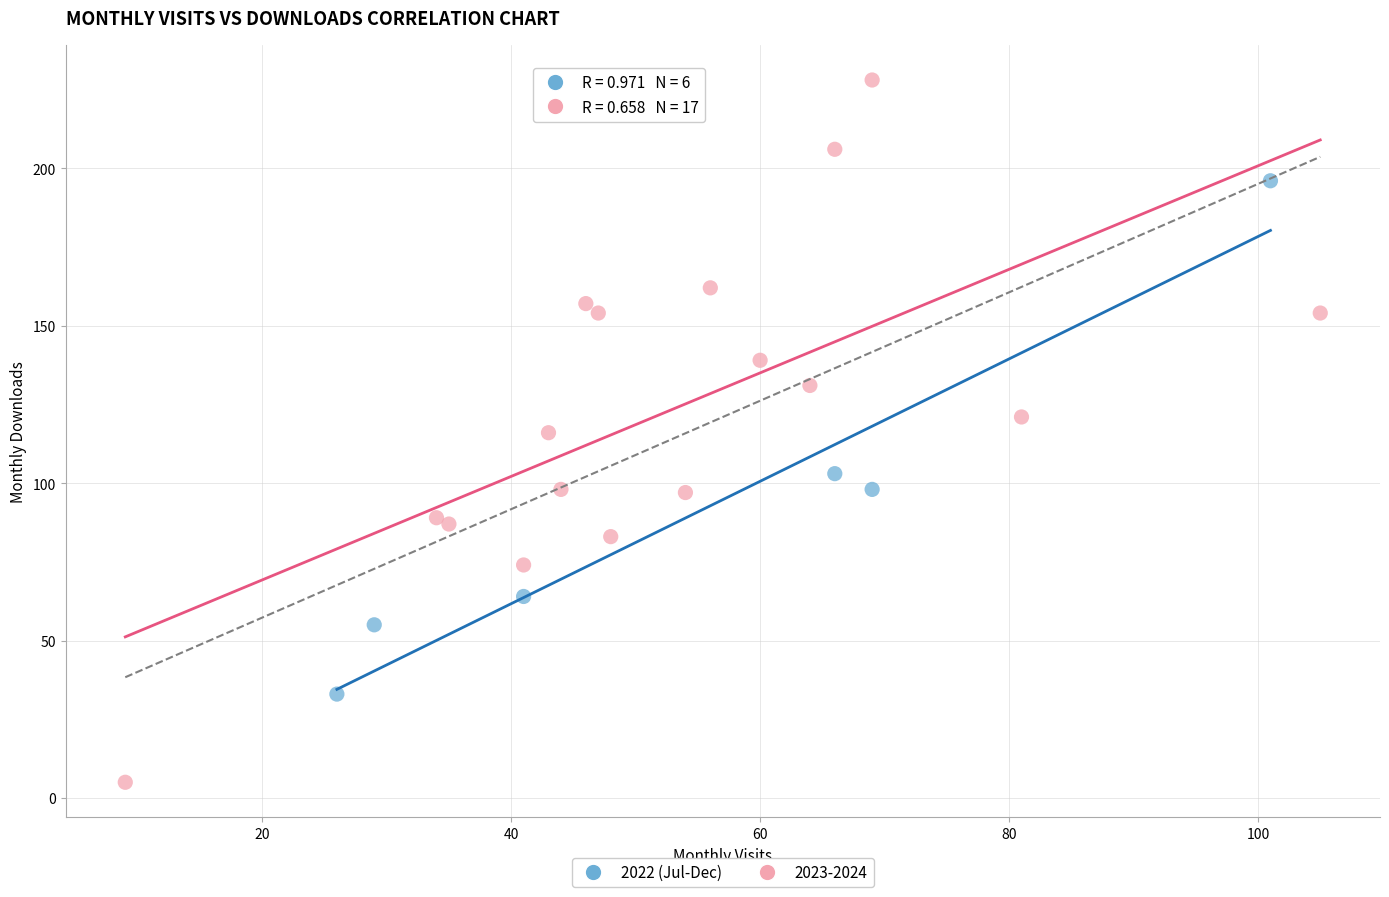

Which series reaches the maximum Y coordinate?

2023-2024